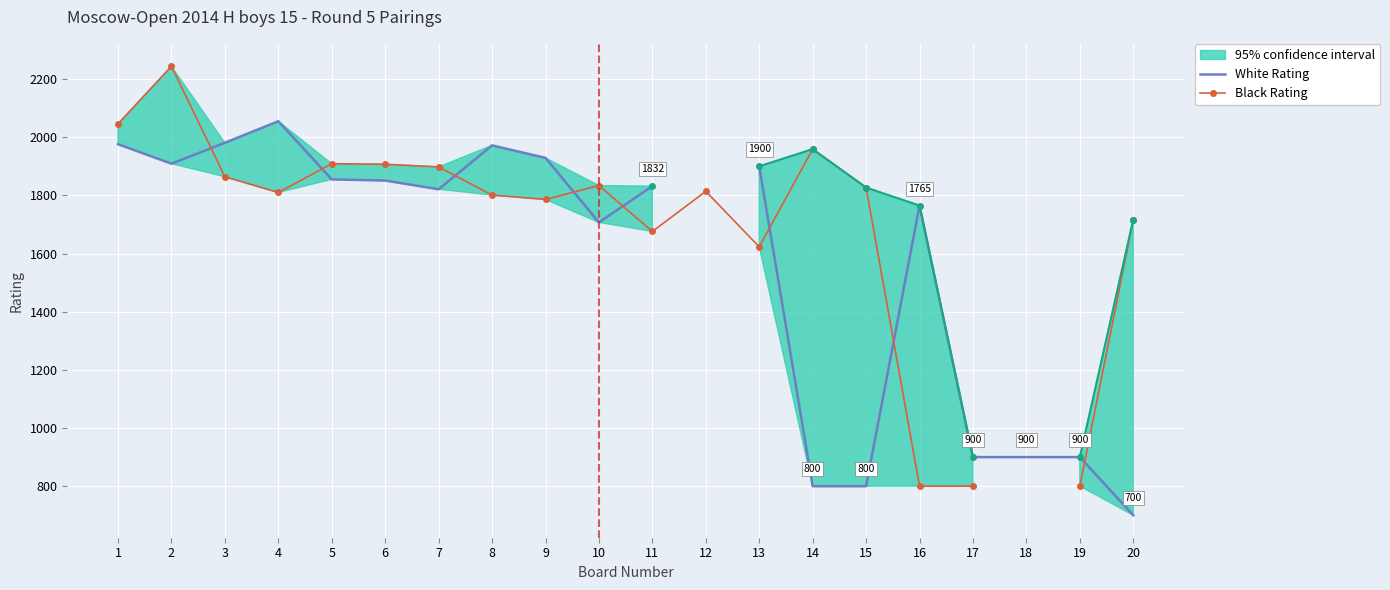

What is the difference between the Black Rating values at 3 and 15?

37